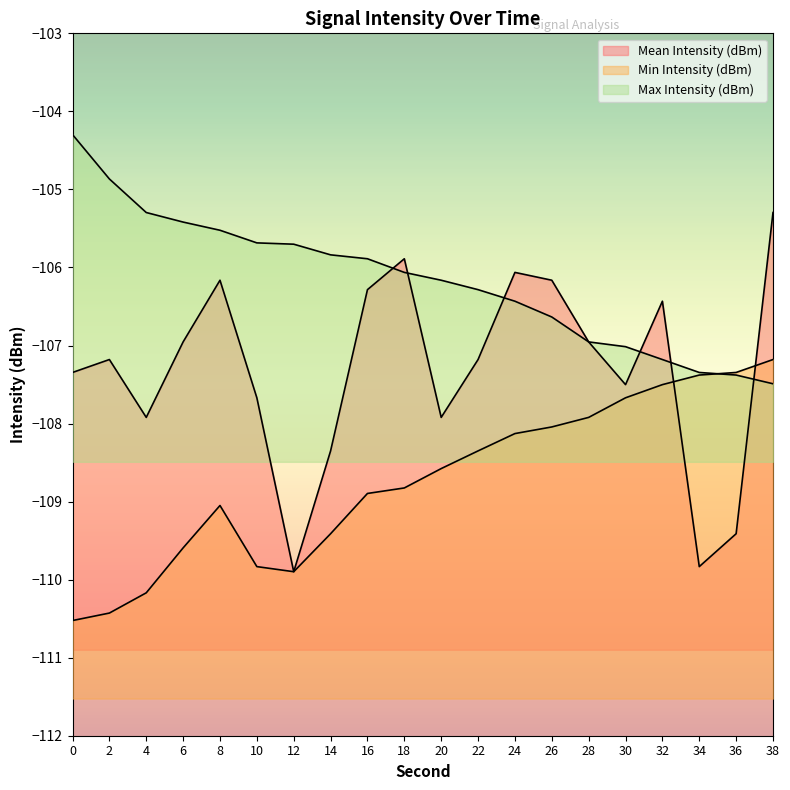

Which has a higher value, 26 or 8?

26